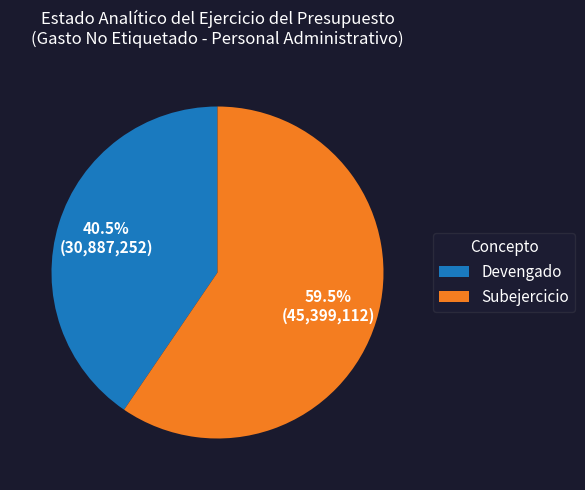

Is Devengado the majority of the pie?

No